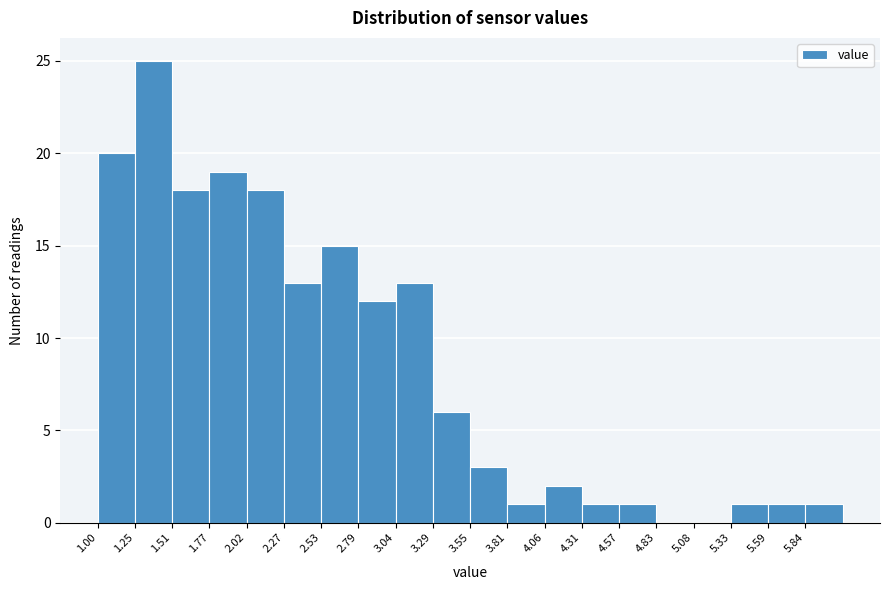

How tall is the bar that spans 2.275 to 2.530 on the x-axis? Neither the bar edges nor the heights are printed on the chart, so give them approximately, as read against the axes.

13